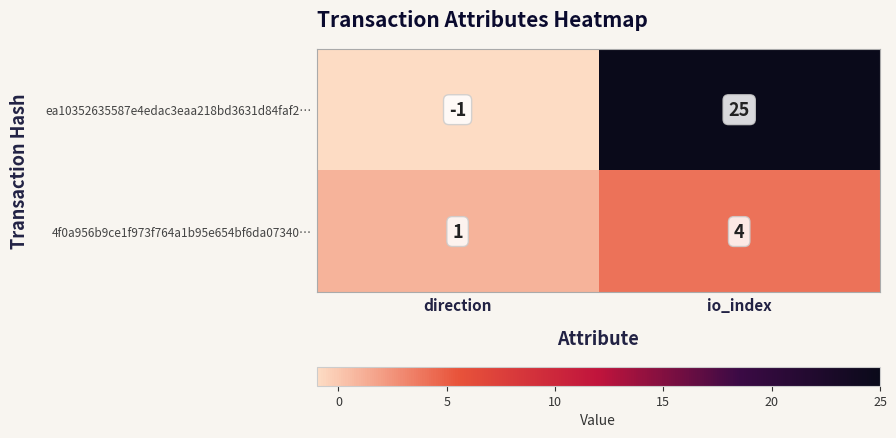

Is it true that 4f0a956b9ce1f973f764a1b95e654bf6da07340… equals 1 at direction?

True